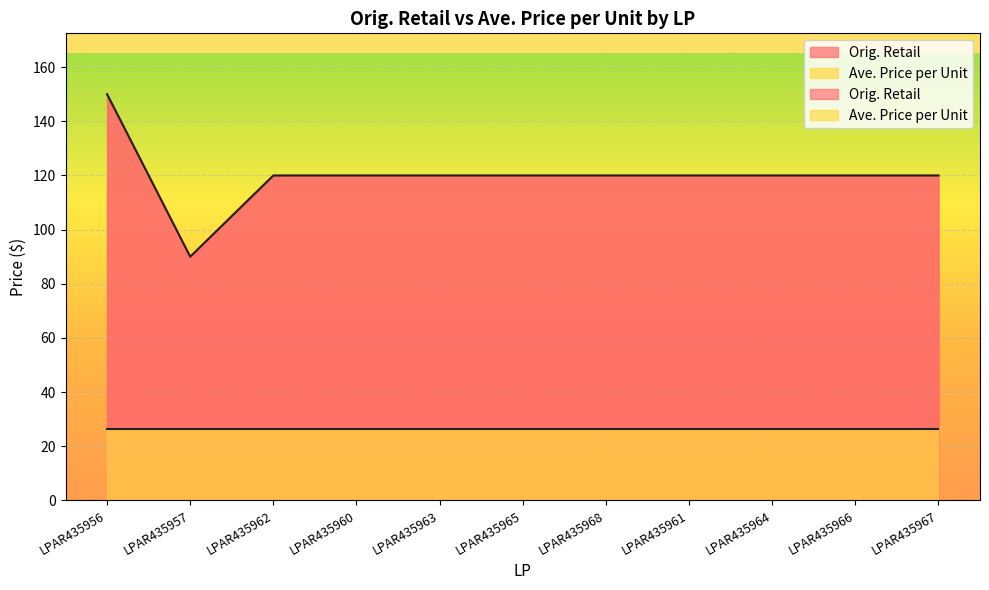

Reading left to right, extract all data points from this chart.

LPAR435956=150.0	LPAR435957=90.0	LPAR435962=120.0	LPAR435960=120.0	LPAR435963=120.0	LPAR435965=120.0	LPAR435968=120.0	LPAR435961=120.0	LPAR435964=120.0	LPAR435966=120.0	LPAR435967=120.0